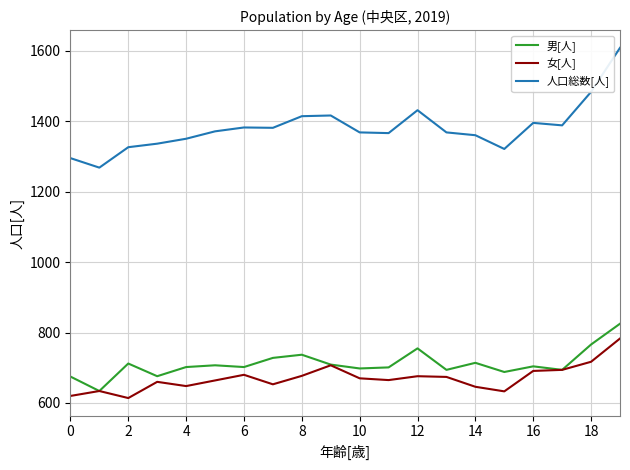

True or false: 人口総数[人] and 女[人] cross at least once.

False